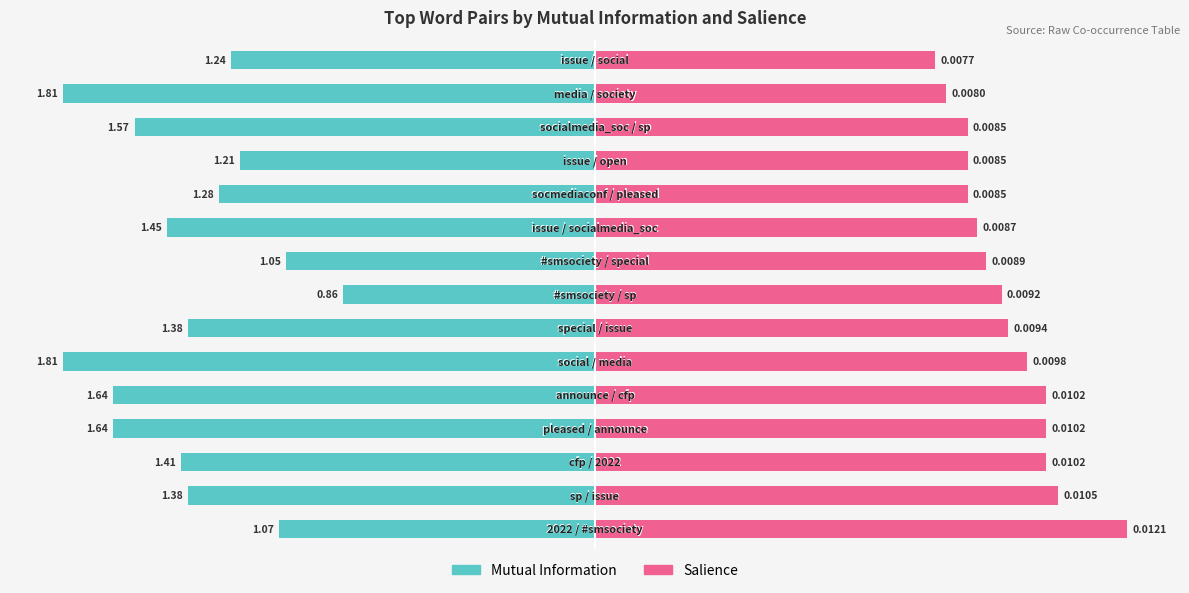

The value of Salience at 10 is 32.5. True or false?

False